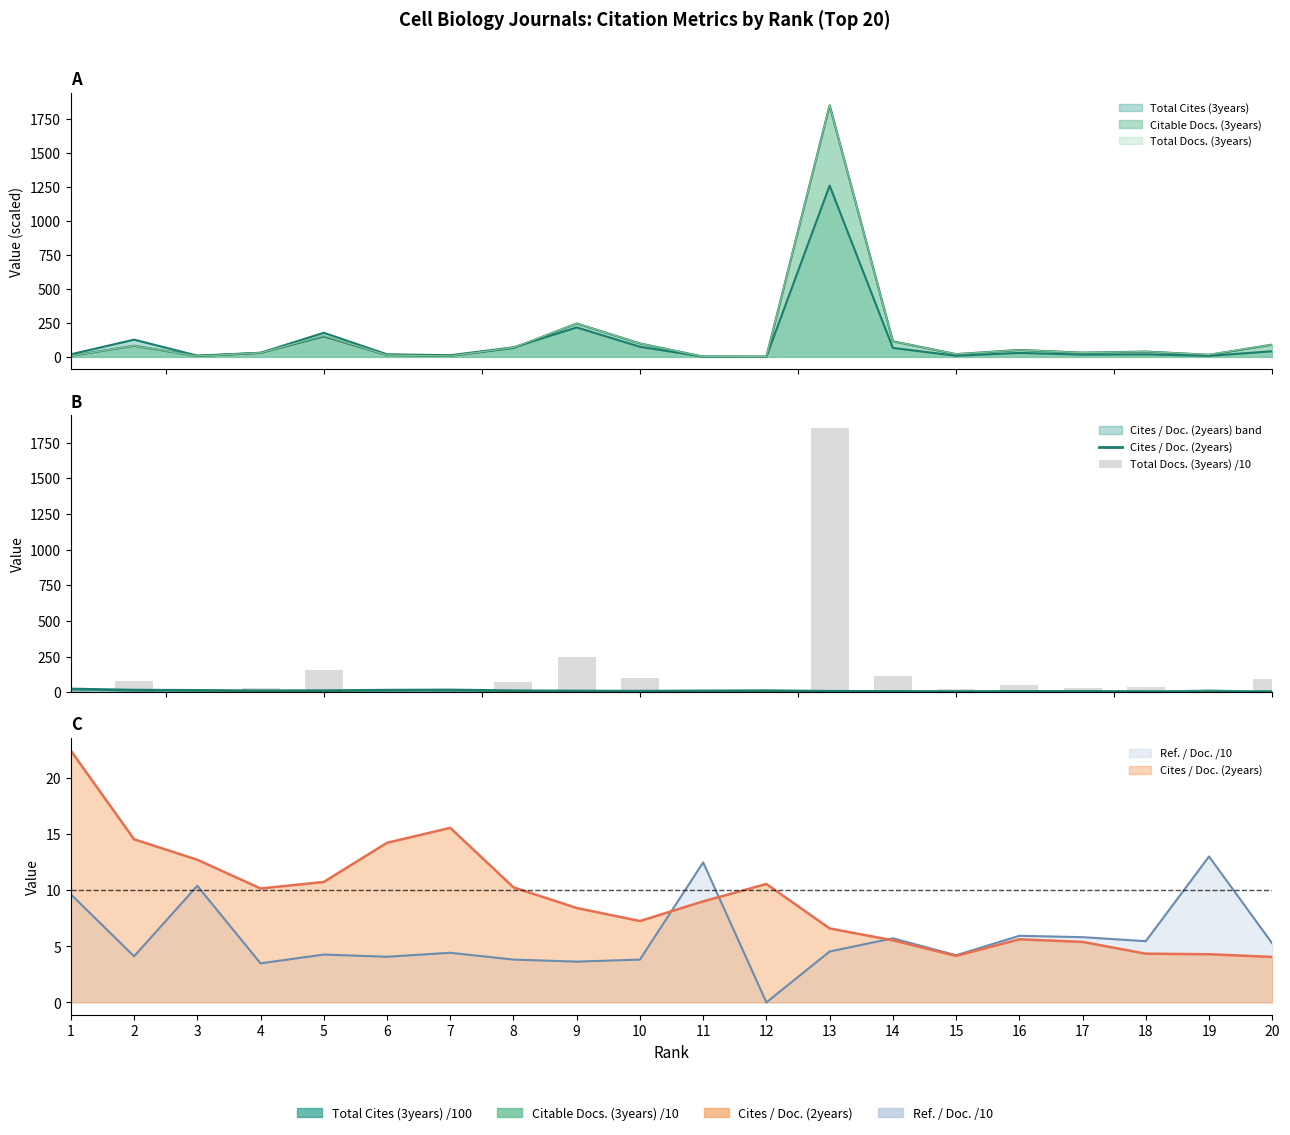

Rank the series at 12 from highest to lowest value.

Cites / Doc. (2years), Total Docs. (3years) /10